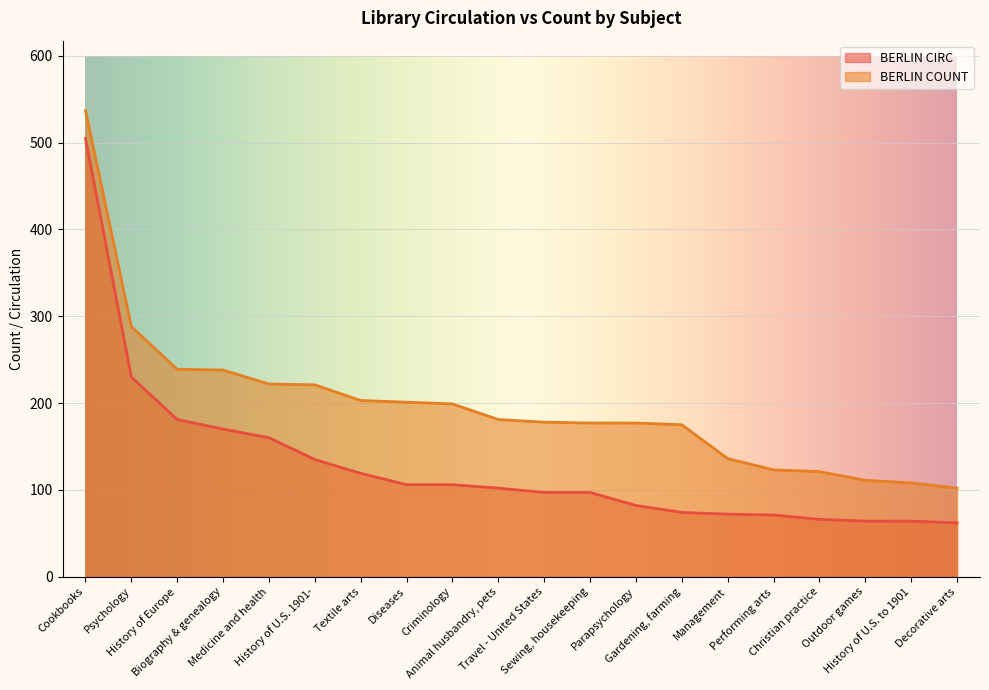

Which series has the widest spread of values?

BERLIN CIRC